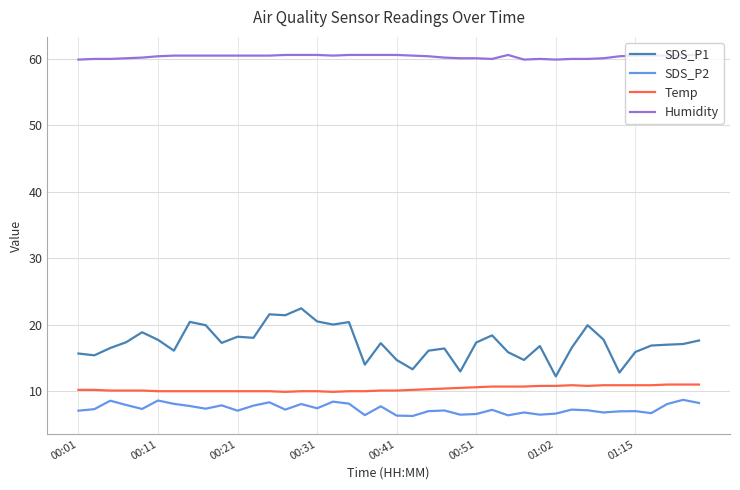

Which series has the largest total across all categories?

Humidity